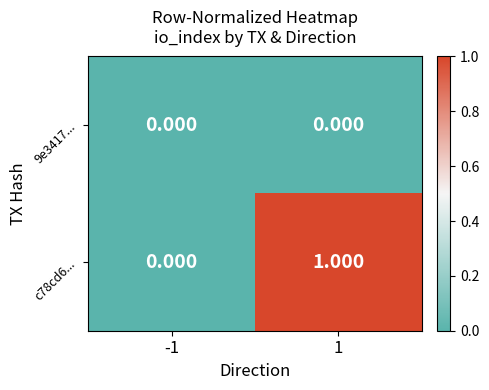

How many series are shown in this chart?

2